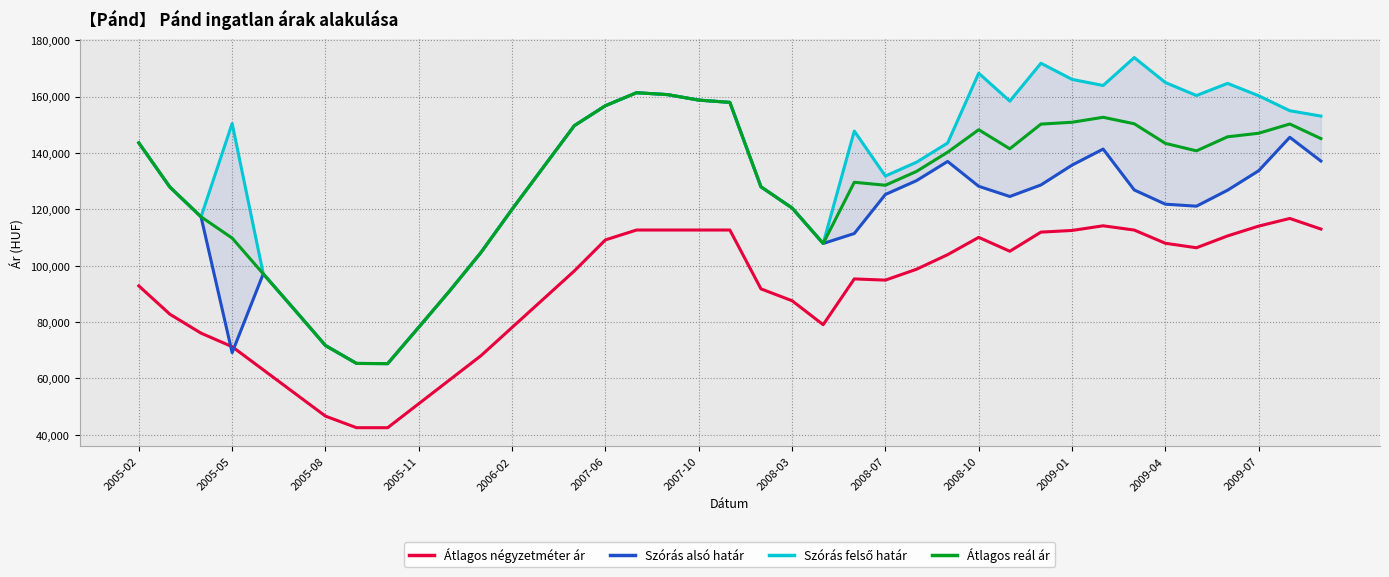

Does the chart have visible grid lines?

Yes